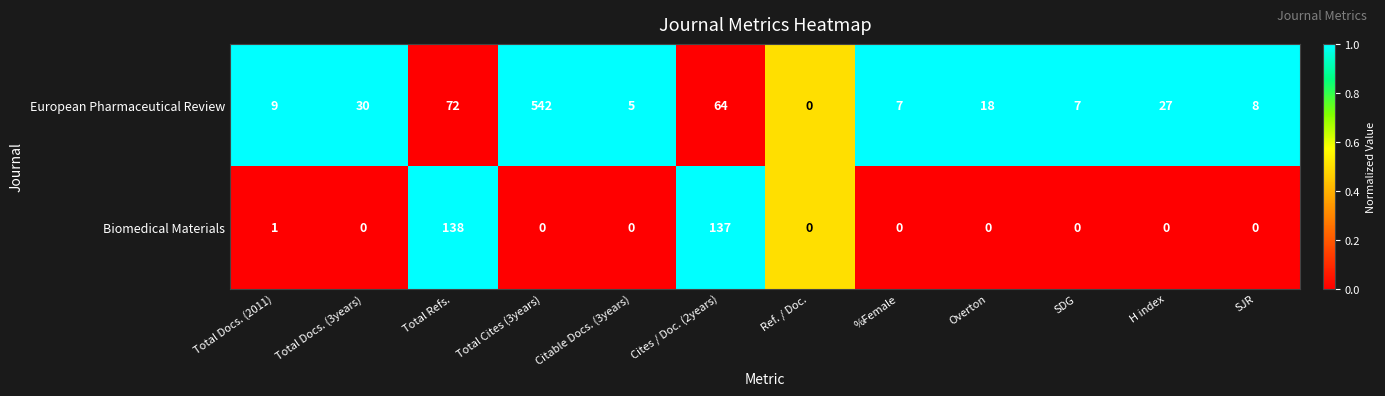

Reading left to right, extract all data points from this chart.

European Pharmaceutical Review: 9	30	72	542	5	64	0	7	18	7	27	8
Biomedical Materials: 1	0	138	0	0	137	0	0	0	0	0	0